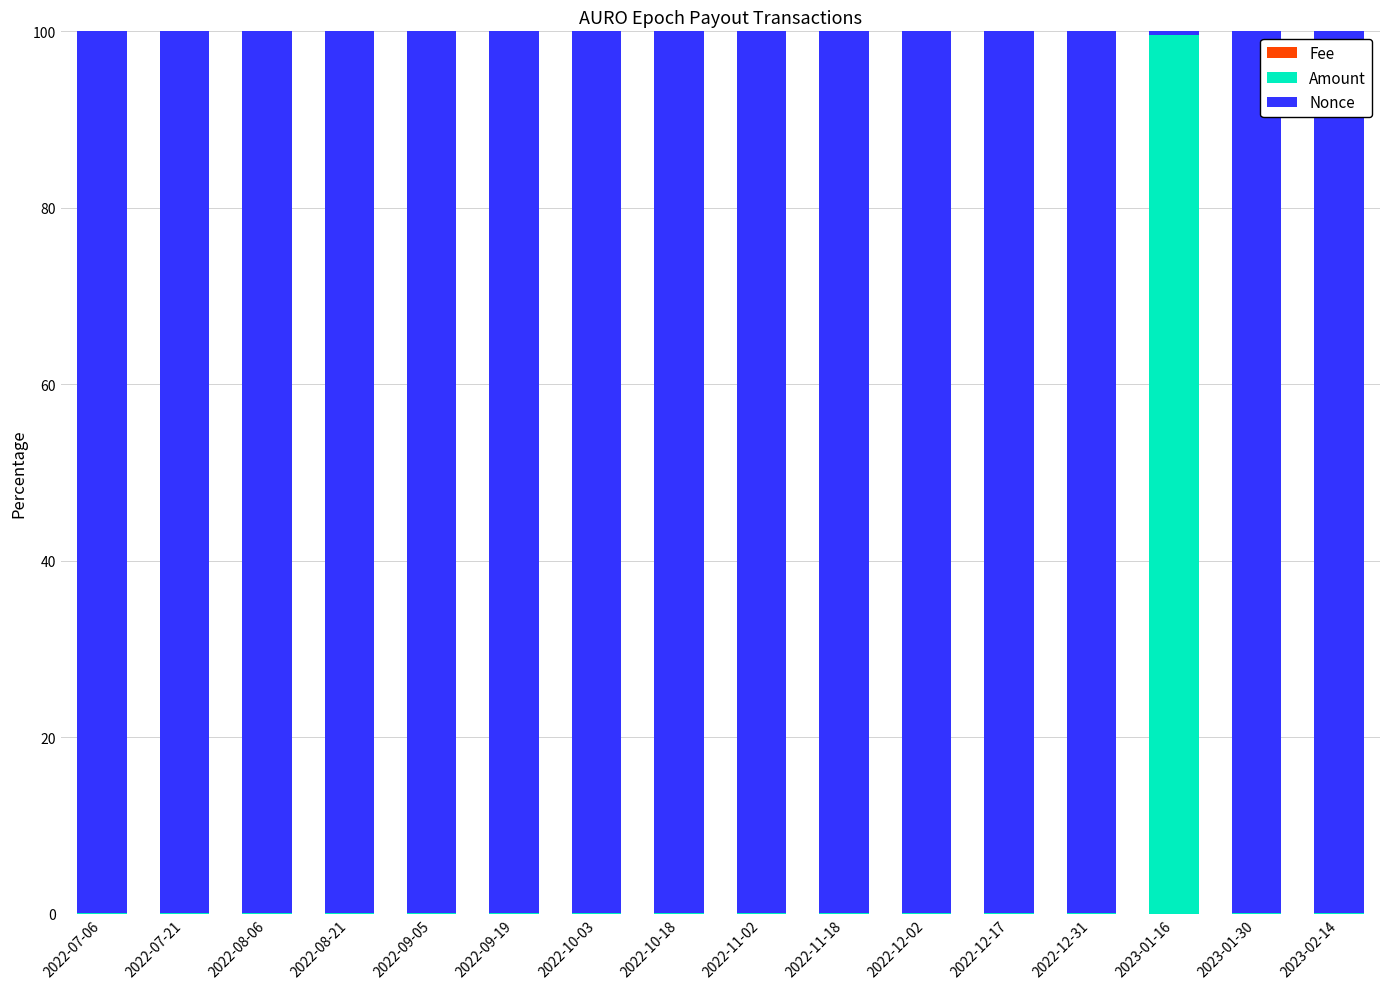

Which series has the largest range (max minus min)?

Nonce